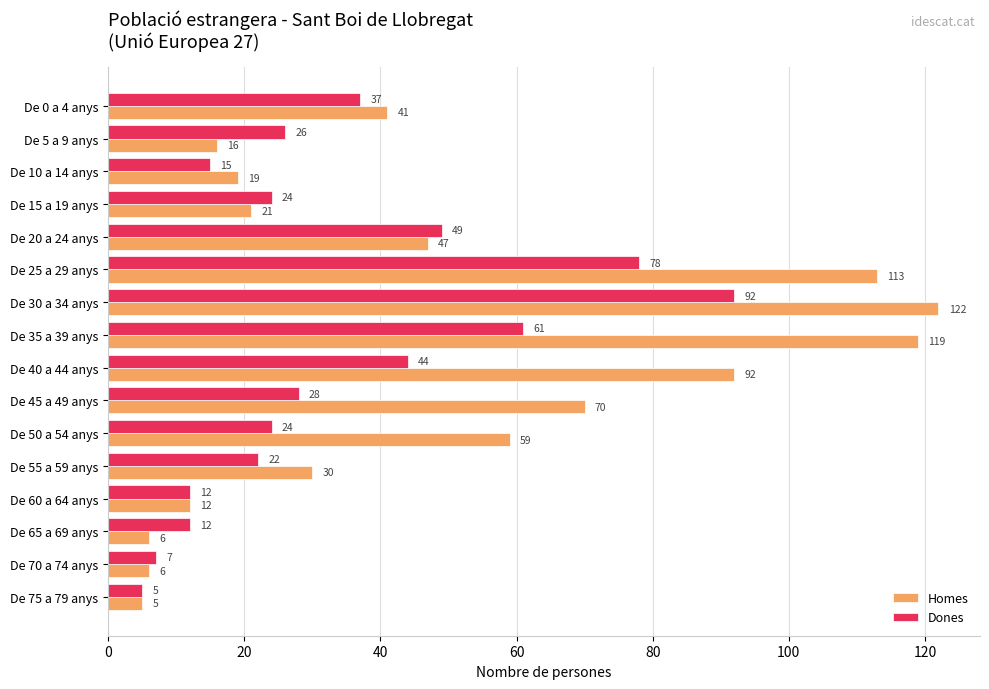

What is the sum of all Homes values?

778